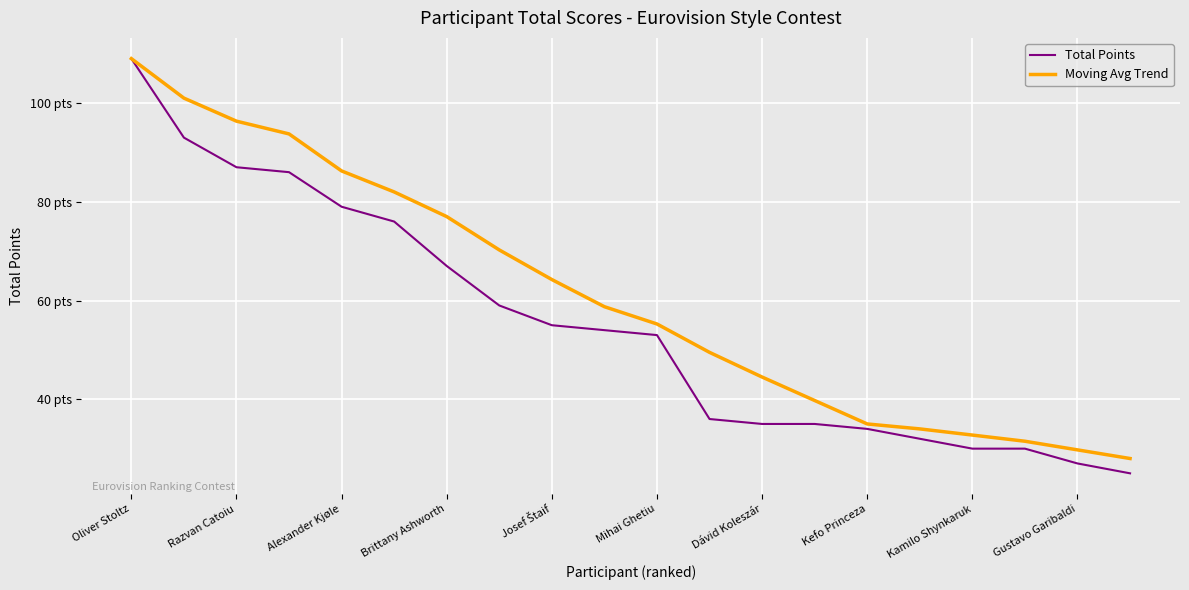

Does the chart have visible grid lines?

Yes